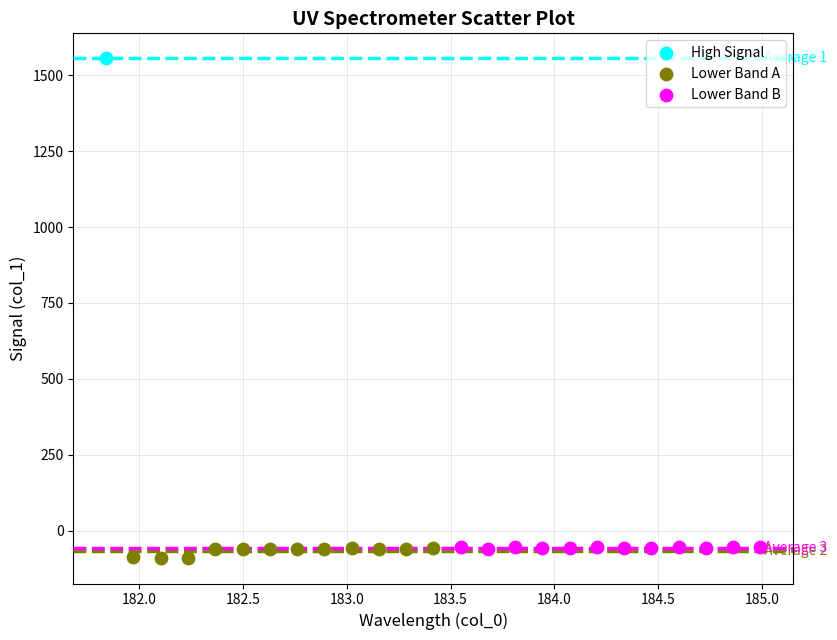

Which series contains the lowest Y value?

Lower Band A